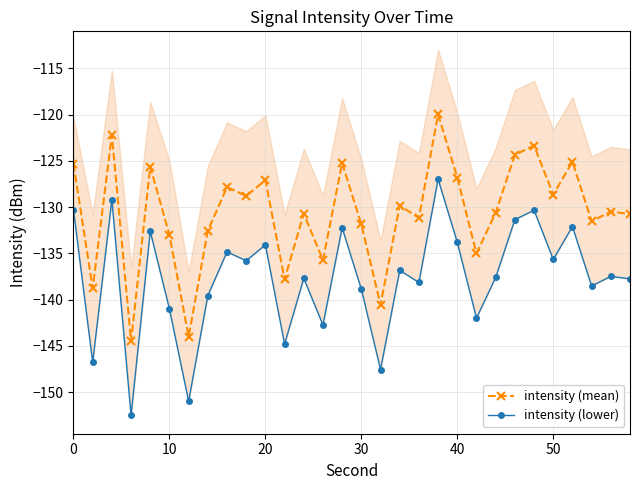

At how many categories does at least one series exceed -123?

2